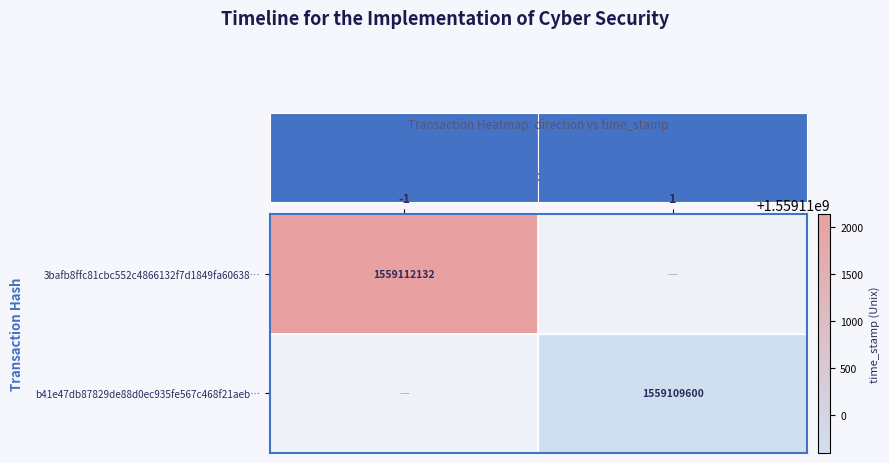

What is the total value across all series at -1?

1559112132